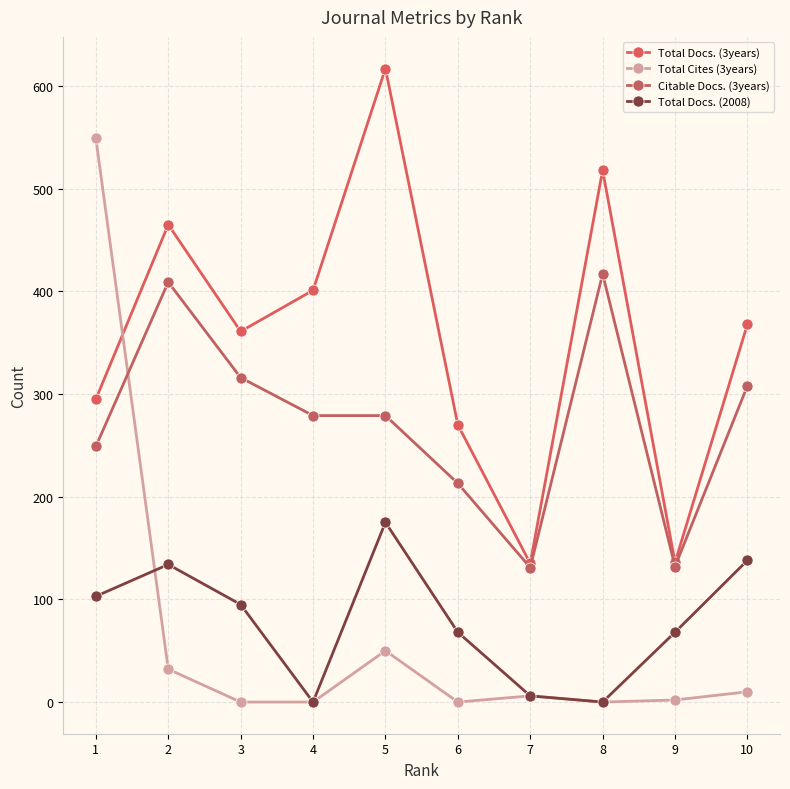

What is the total value across all series at 9?

338